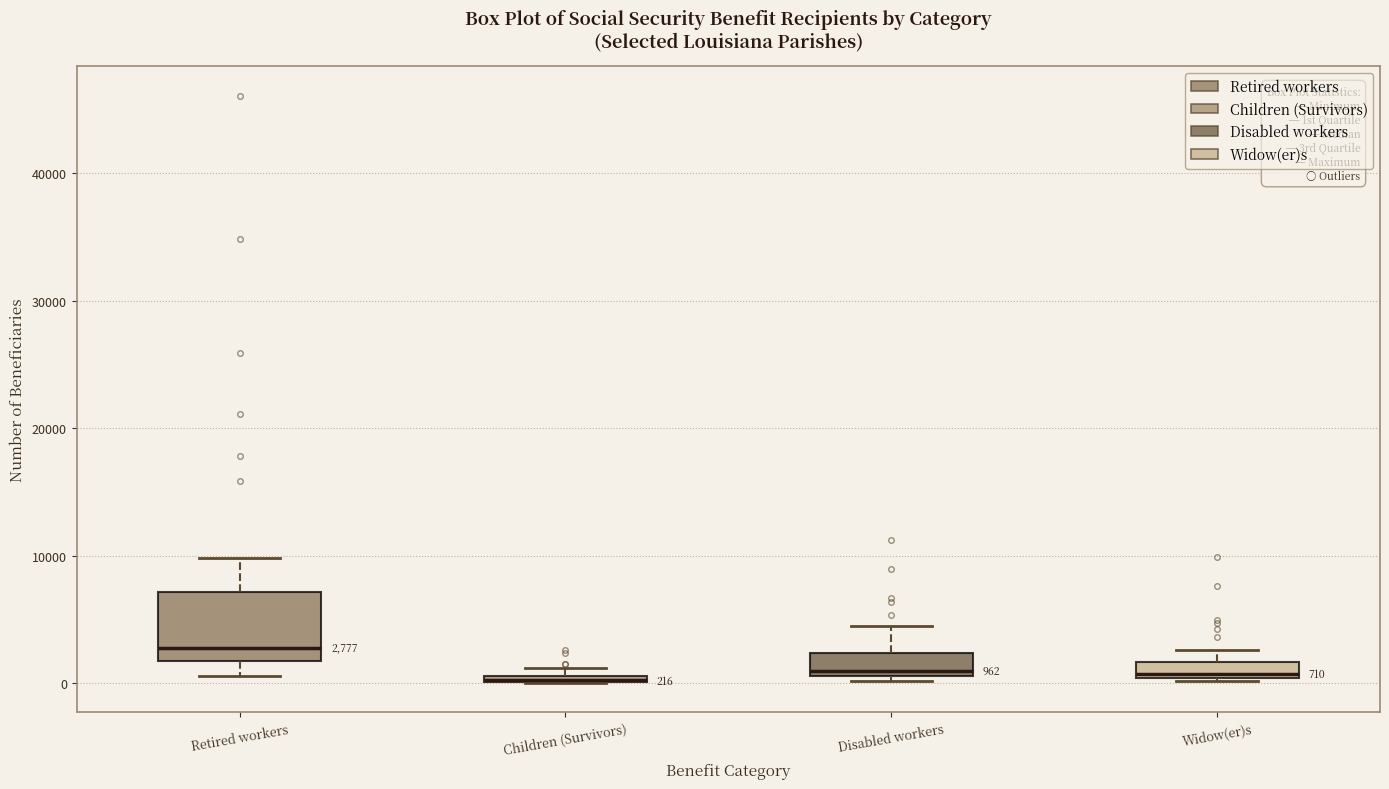

Comparing the boxes themselves (not the whiskers), which one is the tallest?

Retired workers